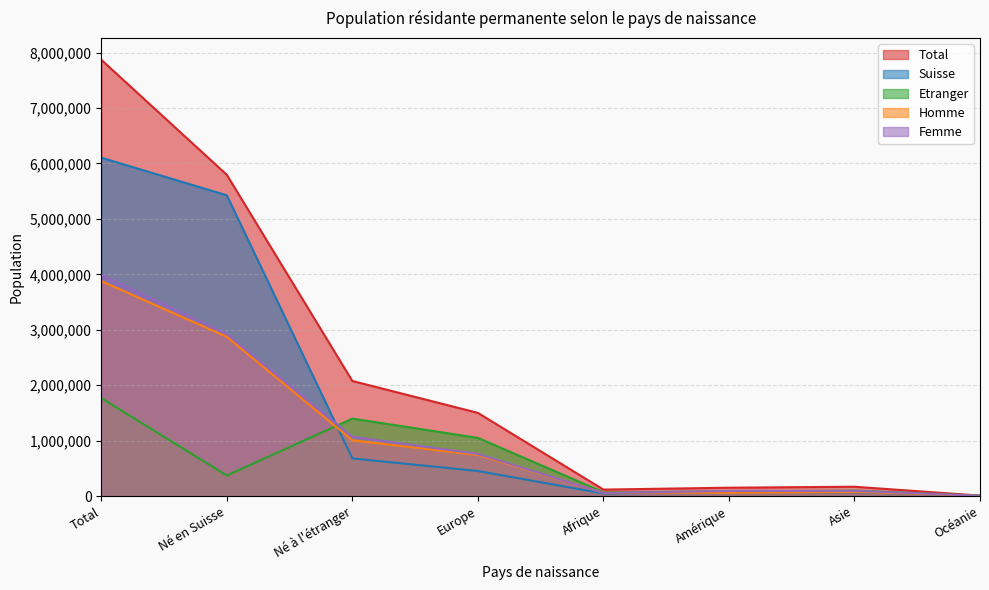

What is the value of the Total point at the 3rd from the left?

2075182